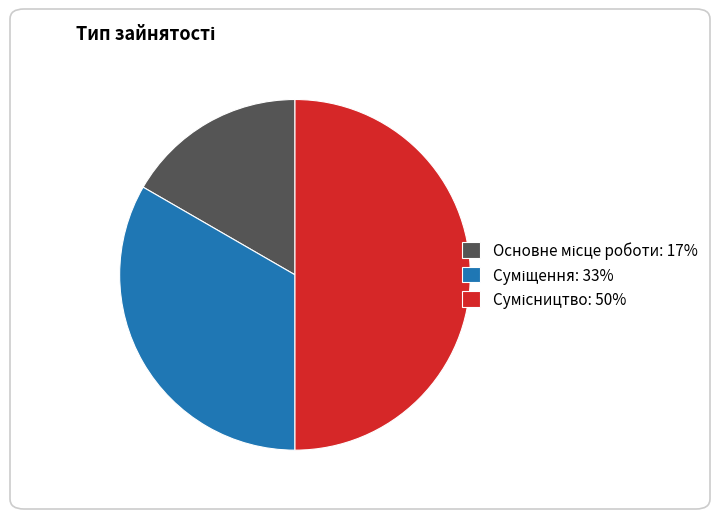

How many slices are in this pie chart?

3